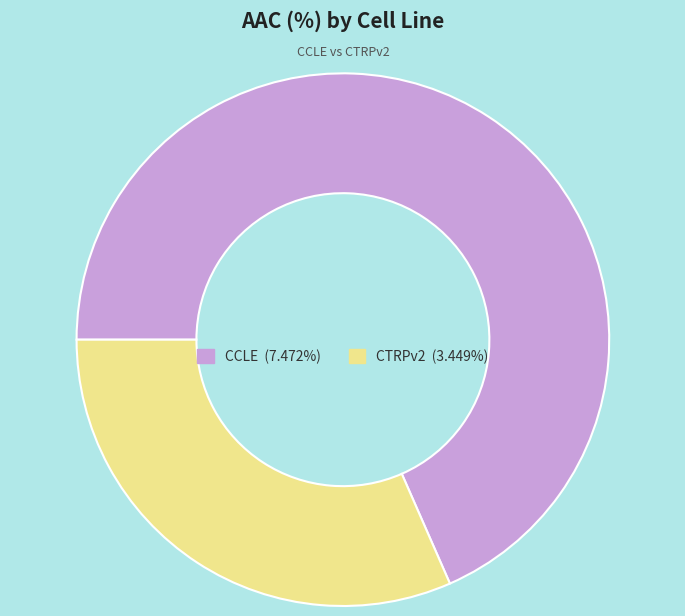

How many segments does this pie chart have?

2